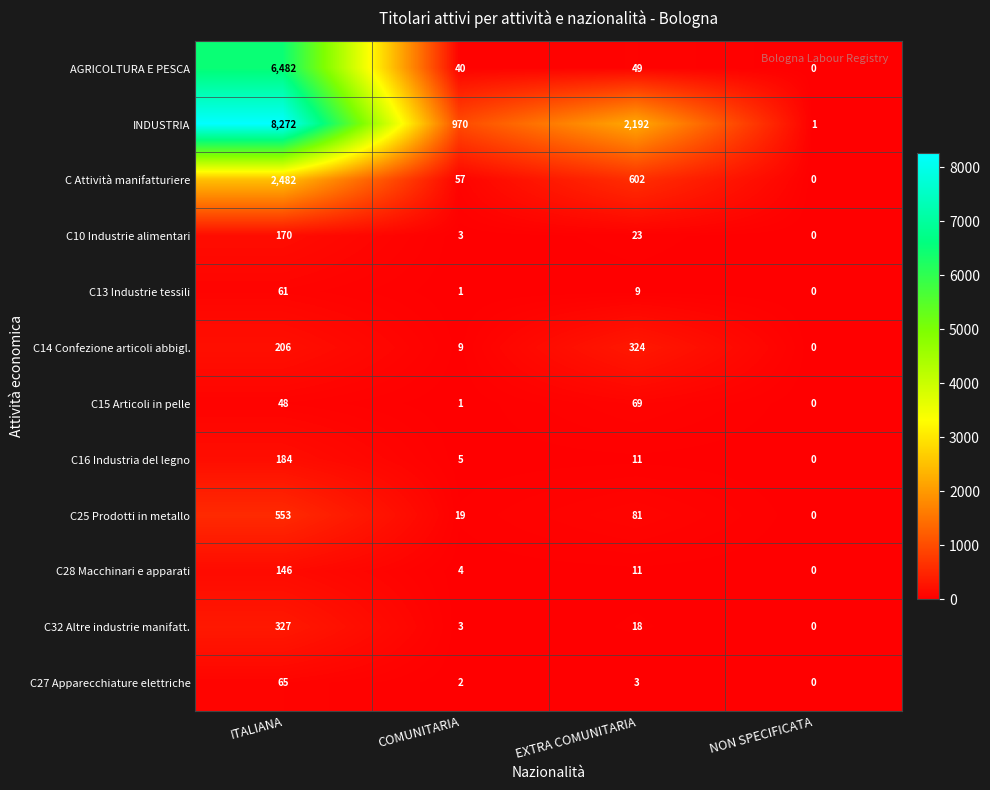

List the series in order of their peak value, lowest first.

C13 Industrie tessili, C27 Apparecchiature elettriche, C15 Articoli in pelle, C28 Macchinari e apparati, C10 Industrie alimentari, C16 Industria del legno, C14 Confezione articoli abbigl., C32 Altre industrie manifatt., C25 Prodotti in metallo, C Attività manifatturiere, AGRICOLTURA E PESCA, INDUSTRIA